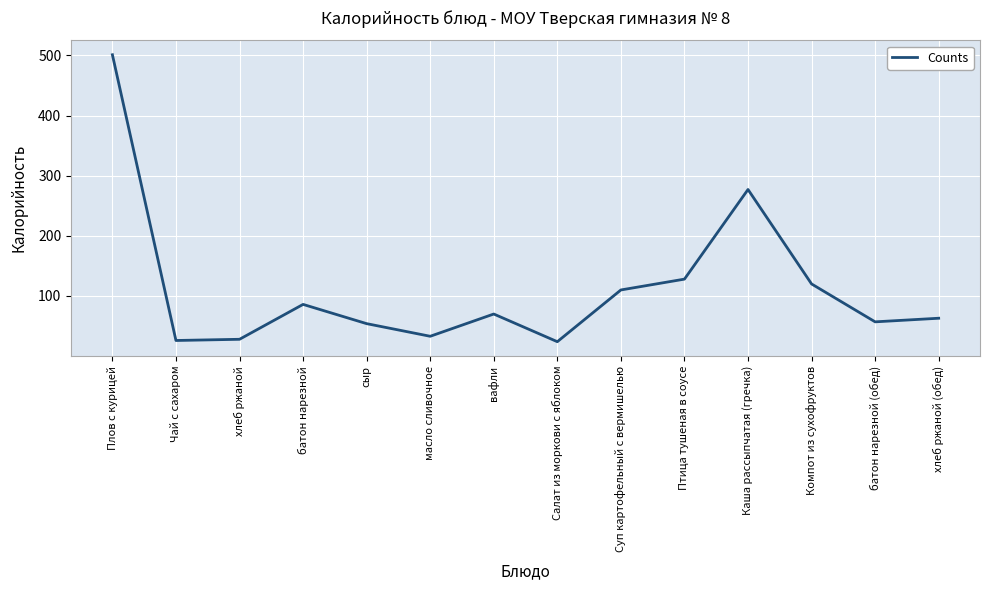

True or false: the data shows 64 at Суп картофельный с вермишелью.

False